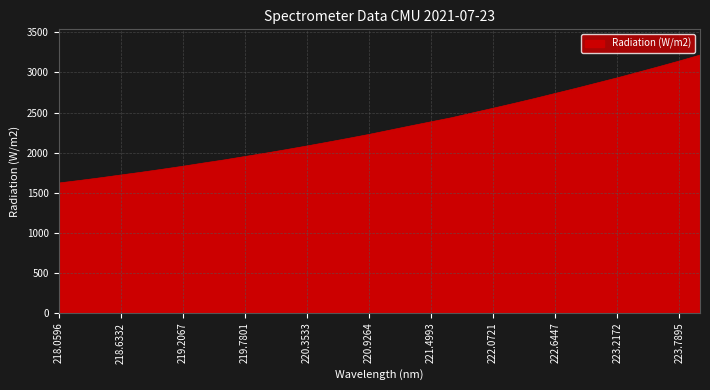

What is the difference between the maximum and minimum values?

1597.0